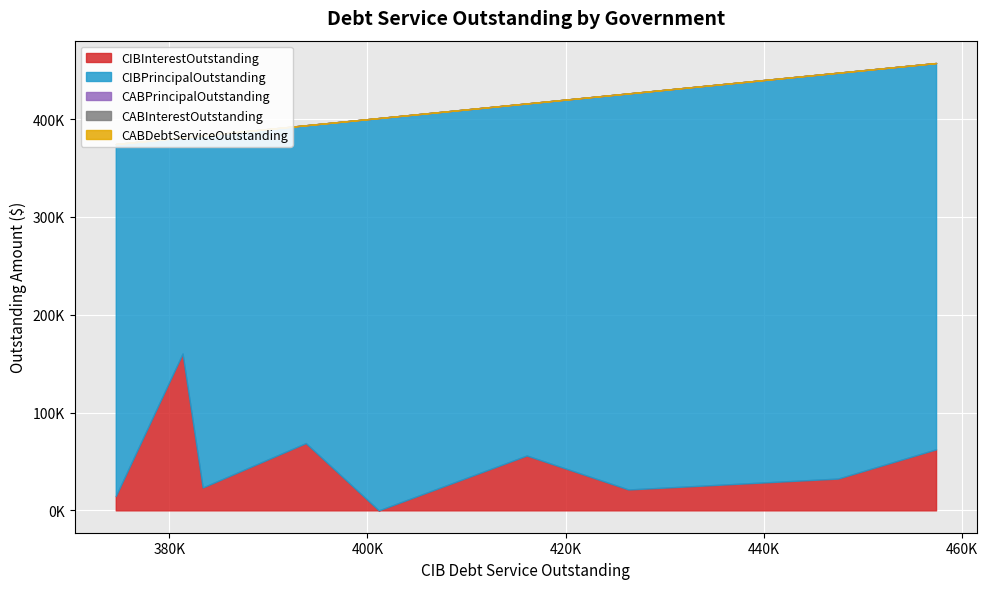

Count the number of categories in the chart.

9